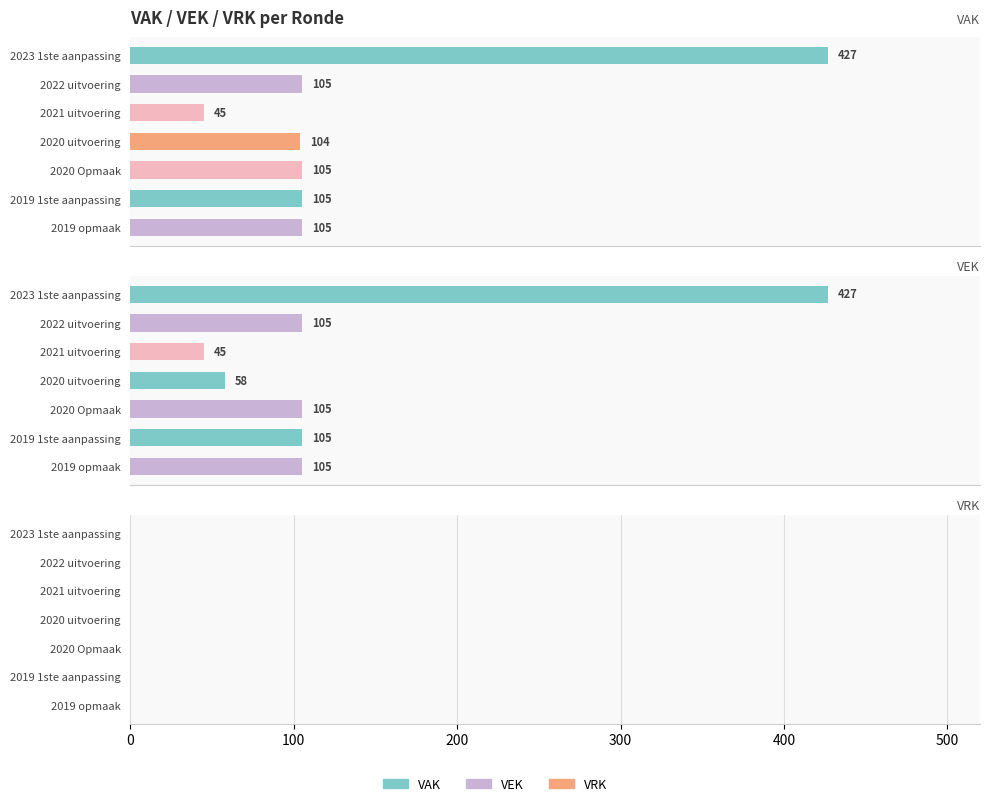

At how many categories does at least one series exceed 238?

1